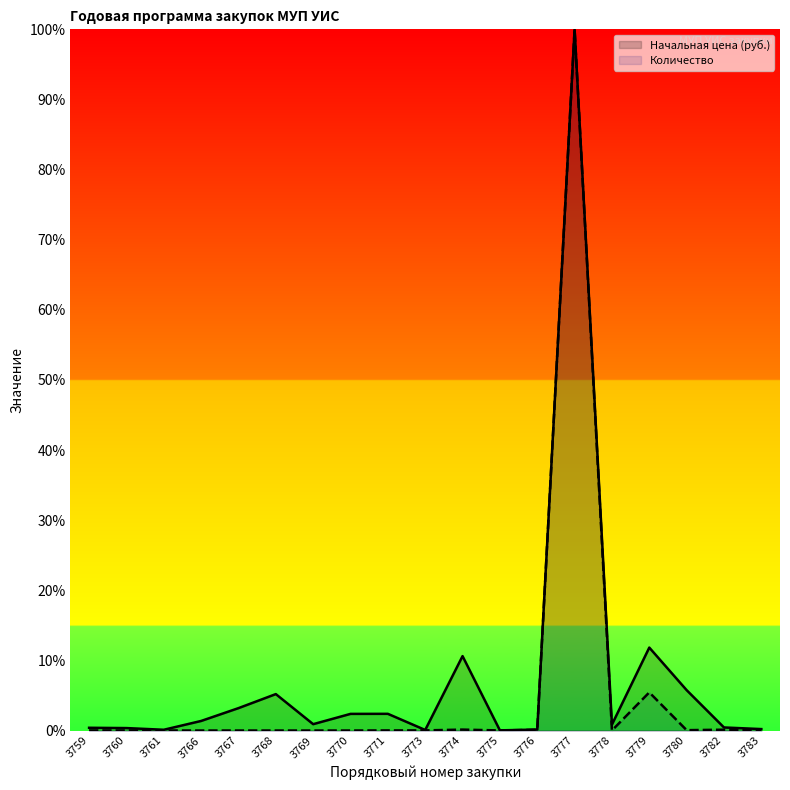

Which category has the highest value across all series?

3777